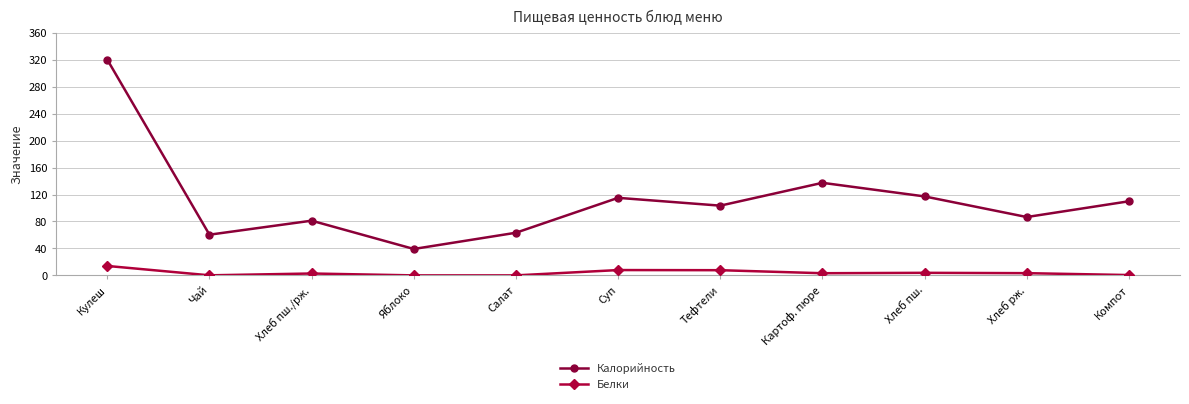

Where is Калорийность nearest to the value 179?

Картоф. пюре